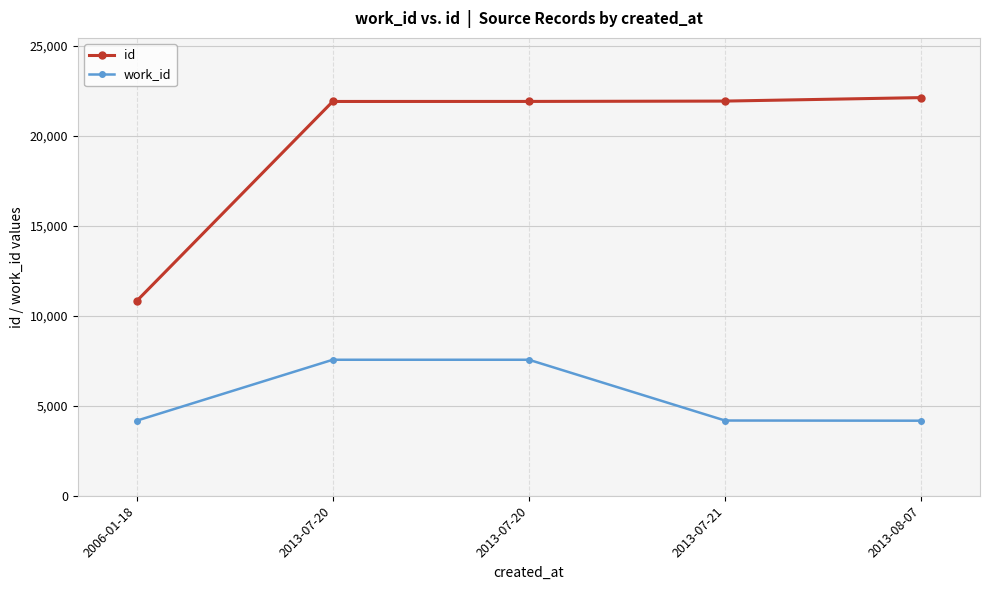

Which series has the largest range (max minus min)?

id